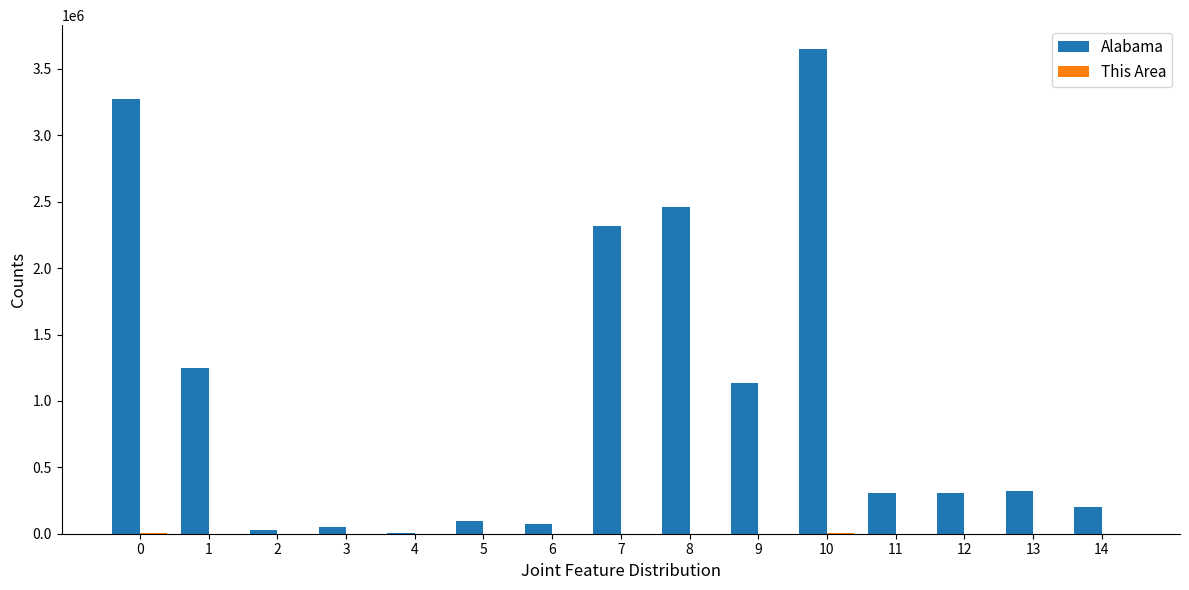

What is the difference between the Alabama values at 13 and 14?

120037